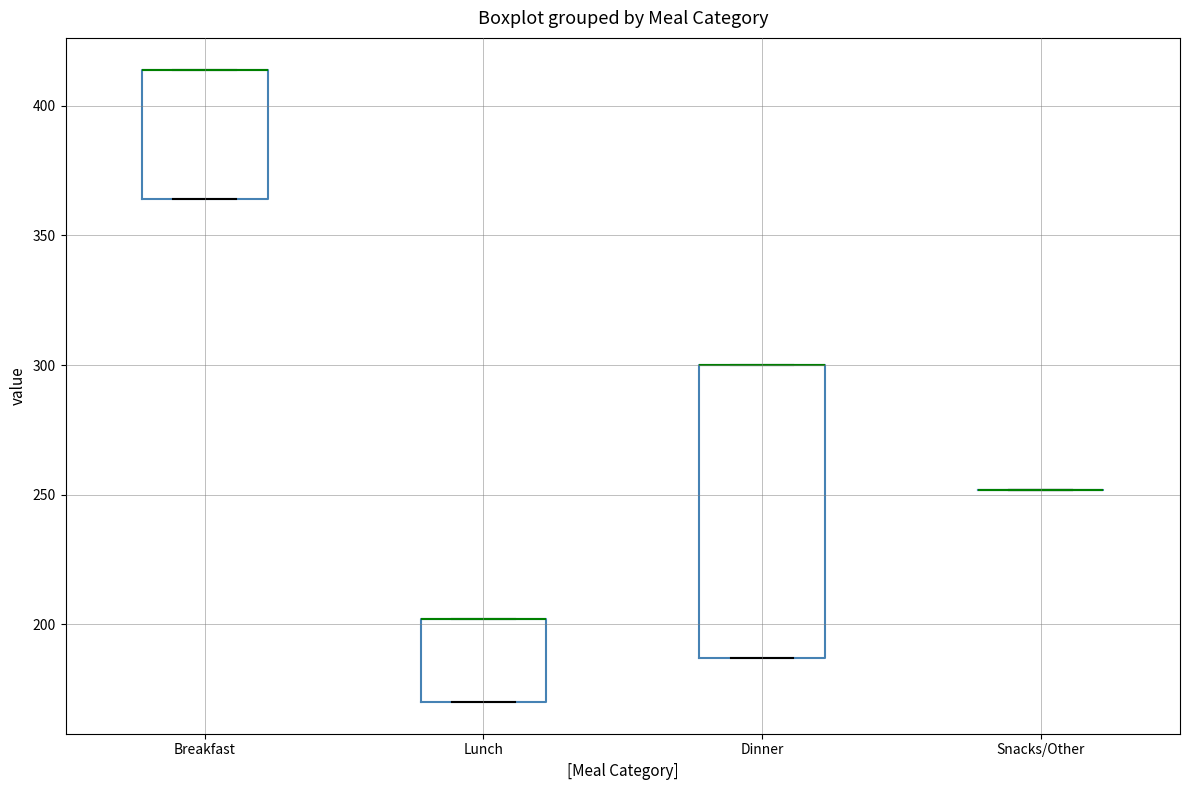

Comparing the boxes themselves (not the whiskers), which one is the tallest?

Dinner